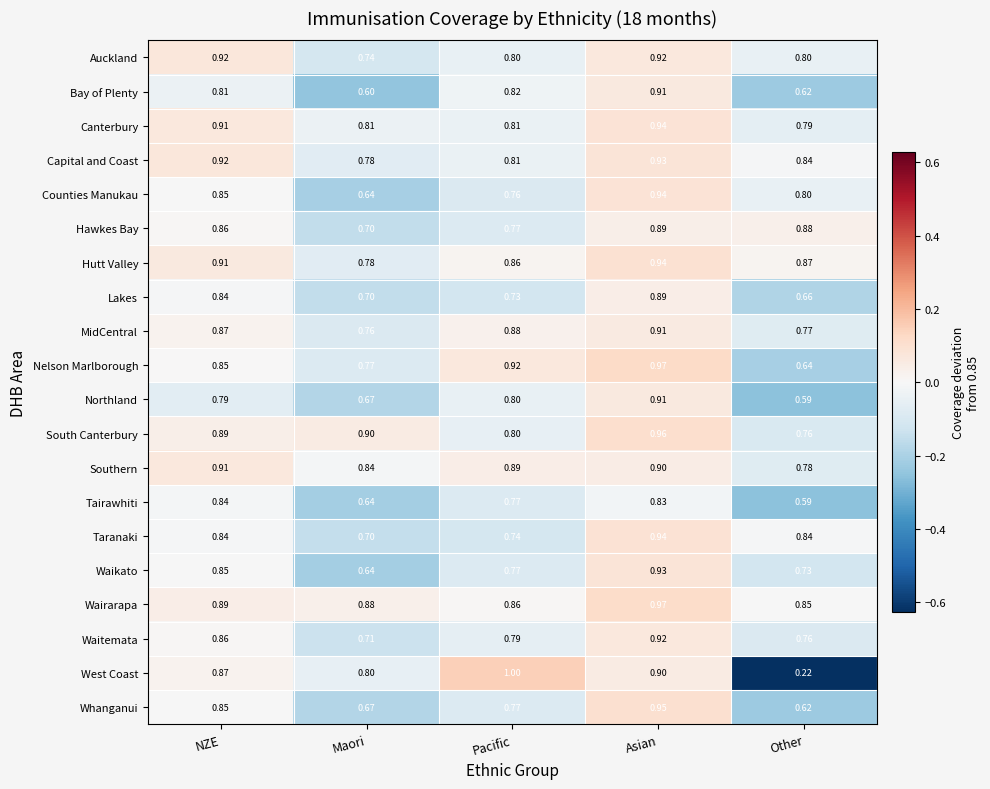

Which category has the lowest value across all series?

Other